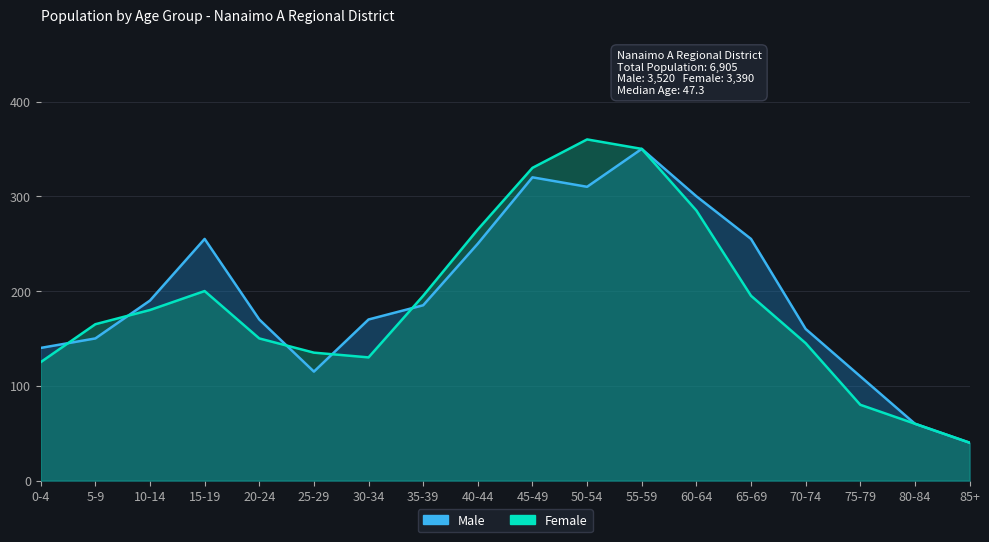

Reading right to left, list all the values displayed in this chart.

Male: 85+=40	80-84=60	75-79=110	70-74=160	65-69=255	60-64=300	55-59=350	50-54=310	45-49=320	40-44=250	35-39=185	30-34=170	25-29=115	20-24=170	15-19=255	10-14=190	5-9=150	0-4=140
Female: 85+=40	80-84=60	75-79=80	70-74=145	65-69=195	60-64=285	55-59=350	50-54=360	45-49=330	40-44=265	35-39=195	30-34=130	25-29=135	20-24=150	15-19=200	10-14=180	5-9=165	0-4=125